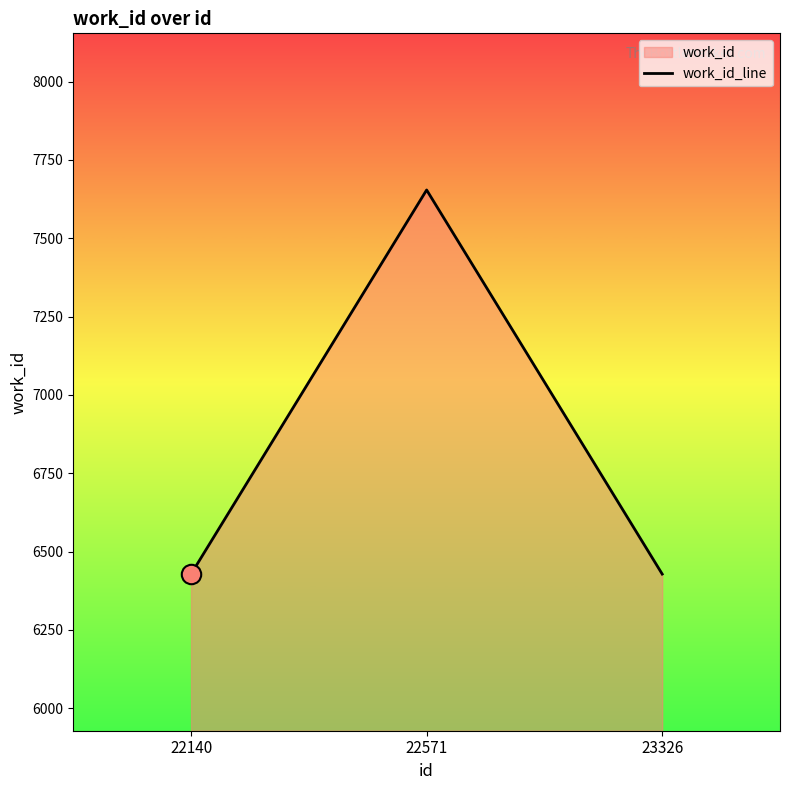

What is the maximum value shown in the chart?

7654